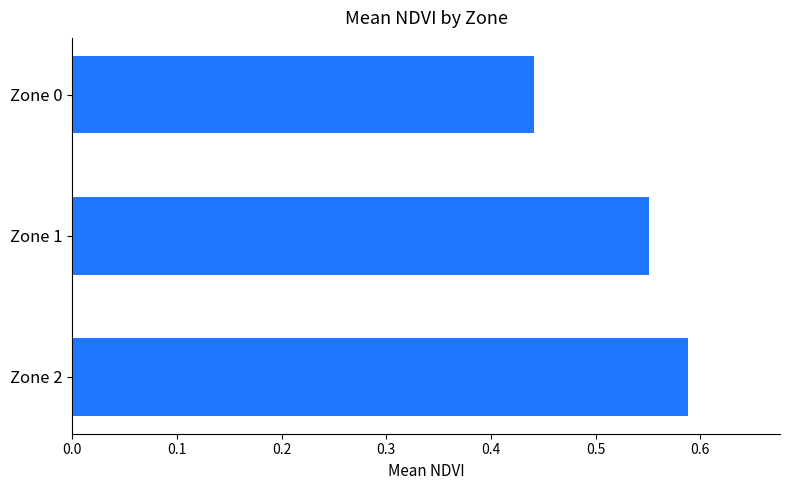

Rank the categories by value from highest to lowest.

Zone 2, Zone 1, Zone 0